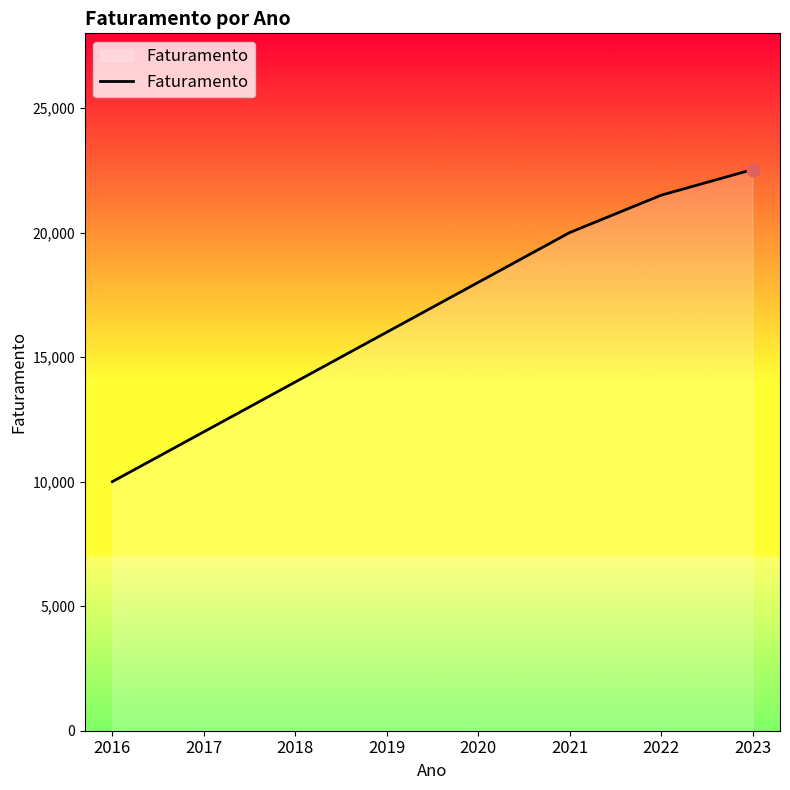

Approximately how many times larger is the value at 2018 compared to 2019?

0.9